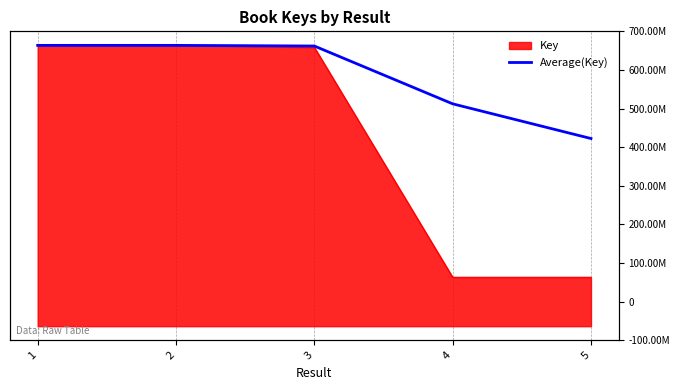

Is it true that the value at 2 is 796357172.1?

False